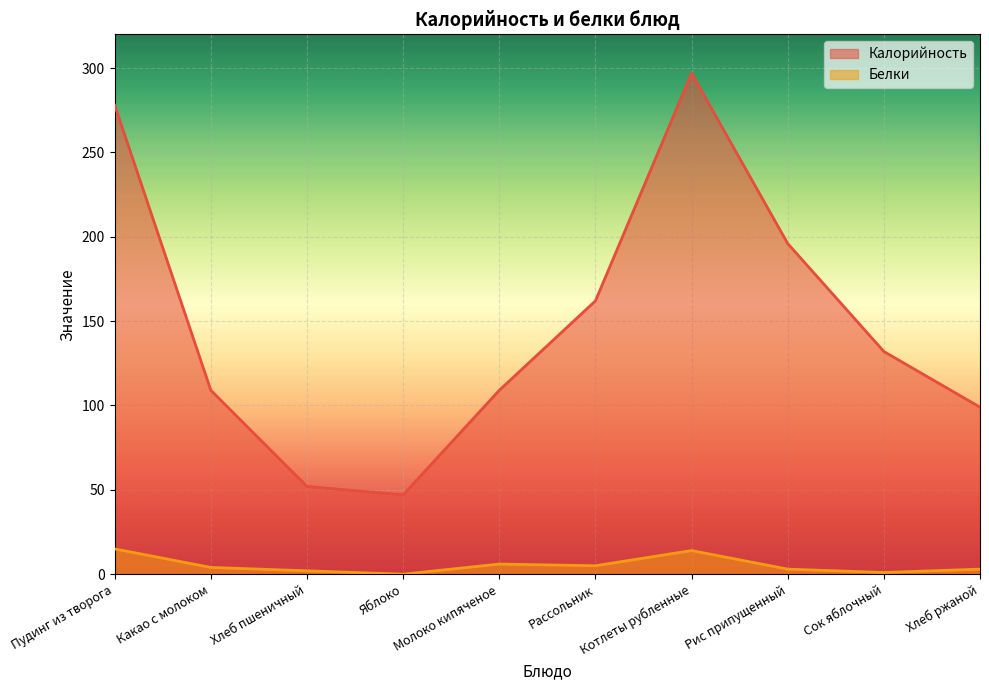

At which category is the sum across all series the highest?

Котлеты рубленные